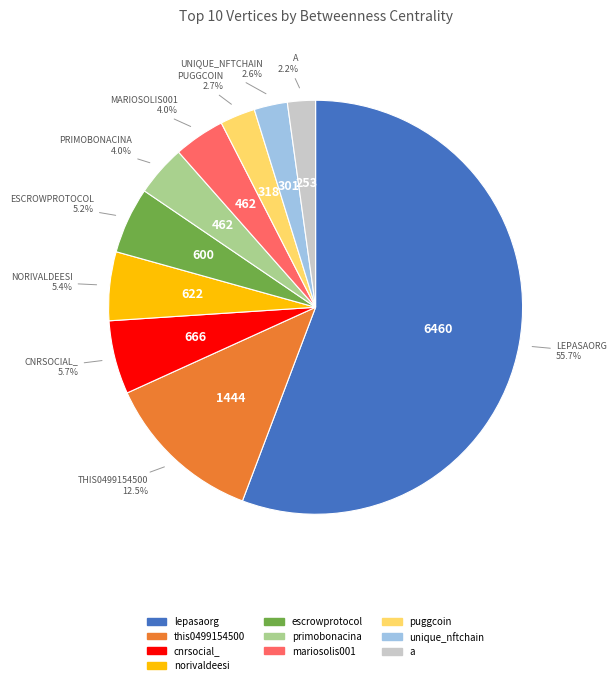

Between mariosolis001 and cnrsocial_, which is larger?

cnrsocial_